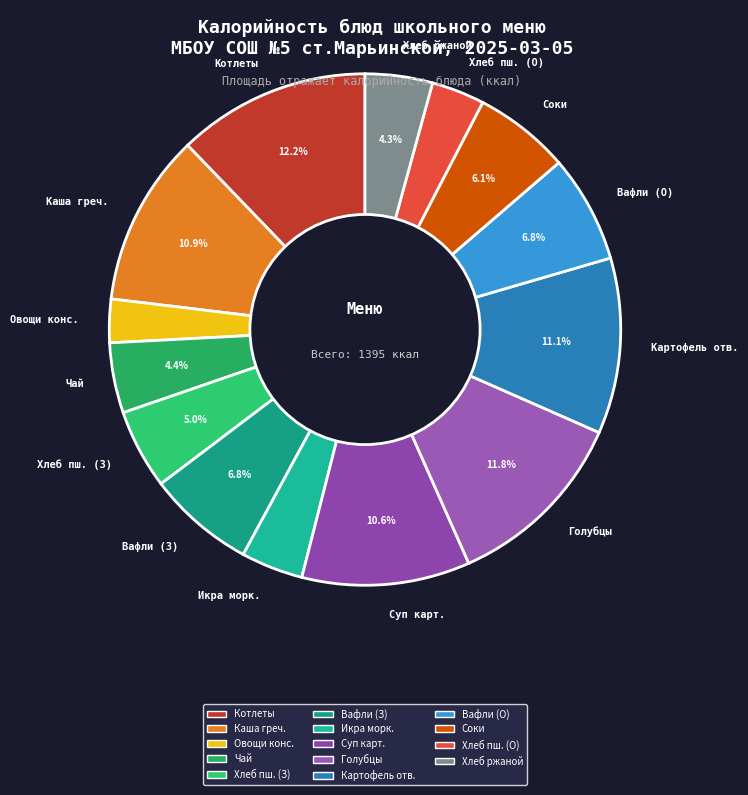

Which has a higher value, Вафли (З) or Картофель отв.?

Картофель отв.